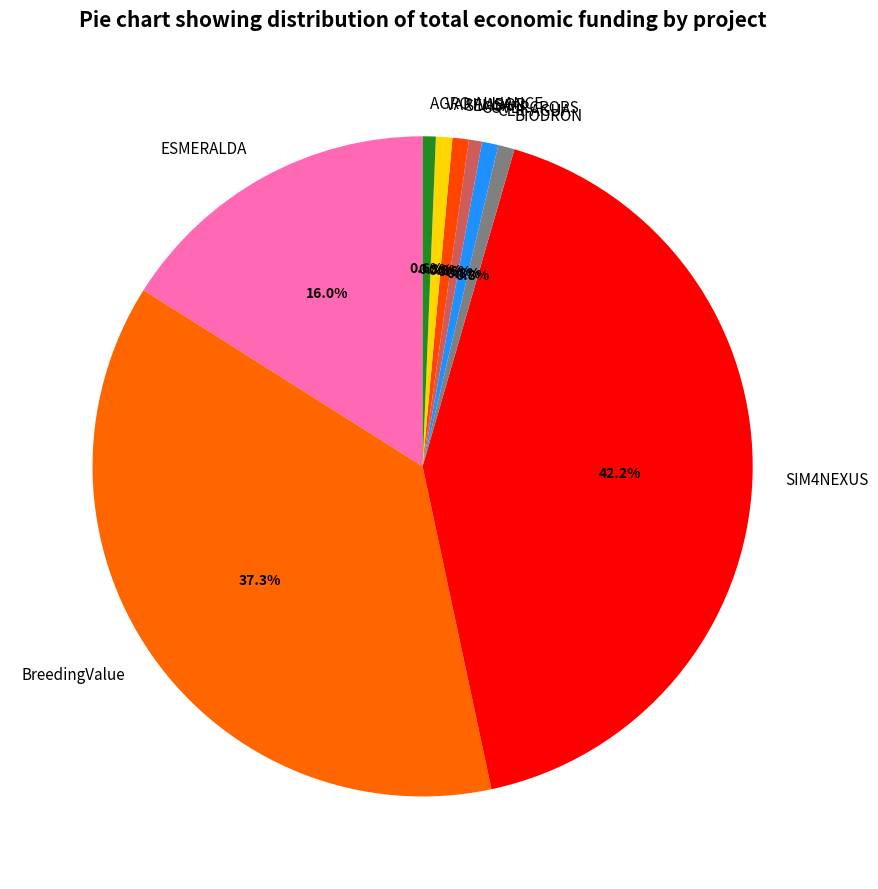

To the nearest percent, what percentage of the pie is SENSA?

1%